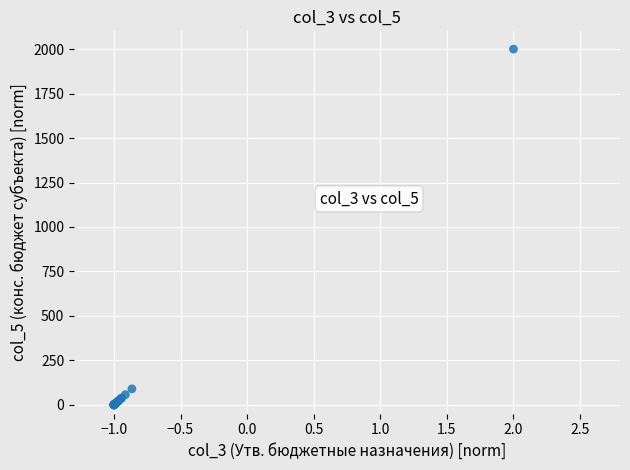

What Y value in the scatter plot is closest to 1000?

89.9